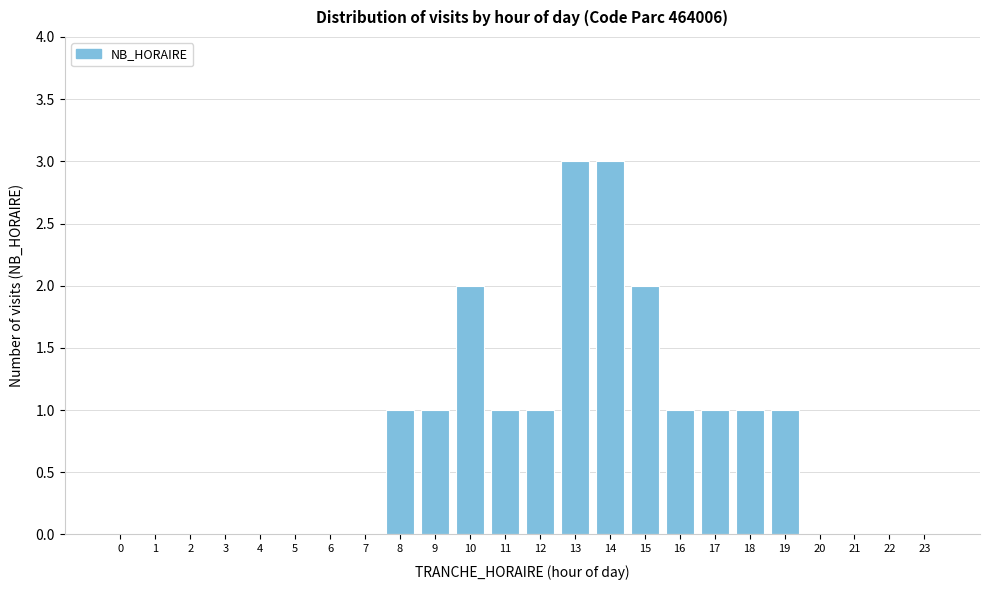

Reading left to right, transcribe all the data shown in this chart.

0=0	1=0	2=0	3=0	4=0	5=0	6=0	7=0	8=1	9=1	10=2	11=1	12=1	13=3	14=3	15=2	16=1	17=1	18=1	19=1	20=0	21=0	22=0	23=0